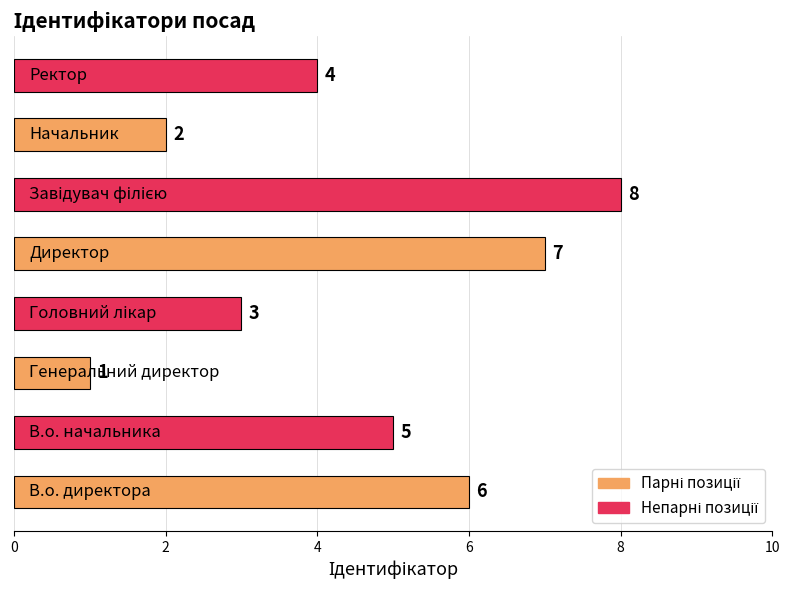

Reading bottom to top, what are all the values shown in this chart?

6	5	1	3	7	8	2	4